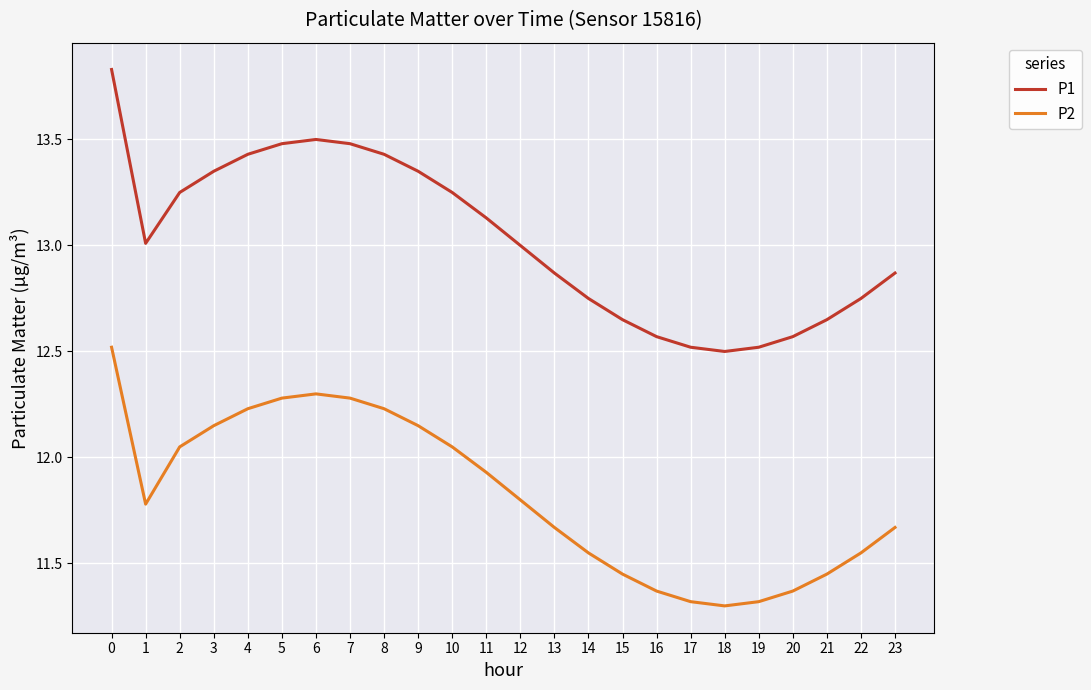

What is the difference between the highest and lowest values at 17?

1.2